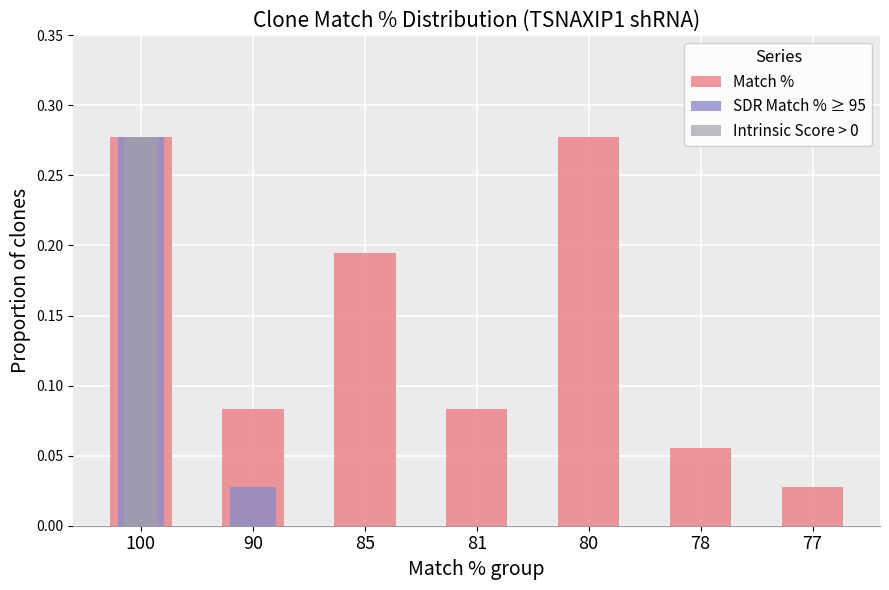

List the series in order of their peak value, highest first.

Match %, SDR Match % ≥ 95, Intrinsic Score > 0